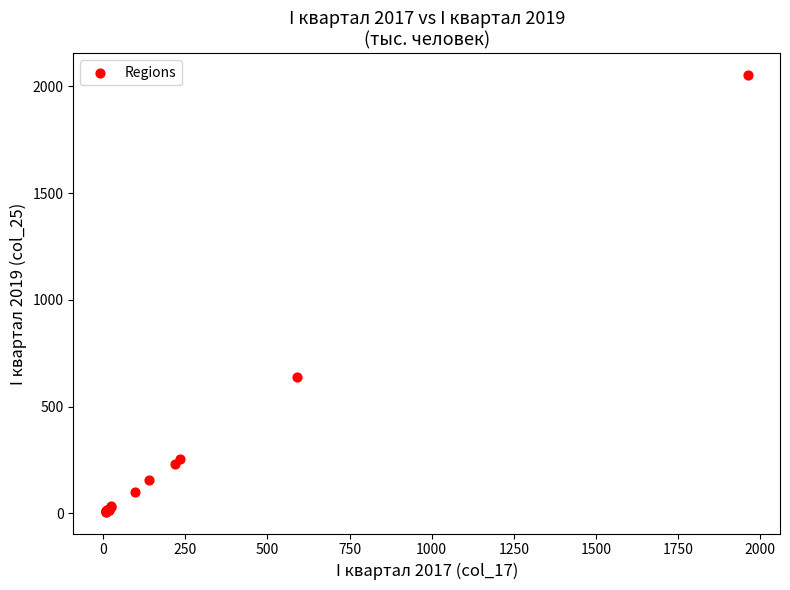

What Y value in the scatter plot is closest to 1029?

639.7